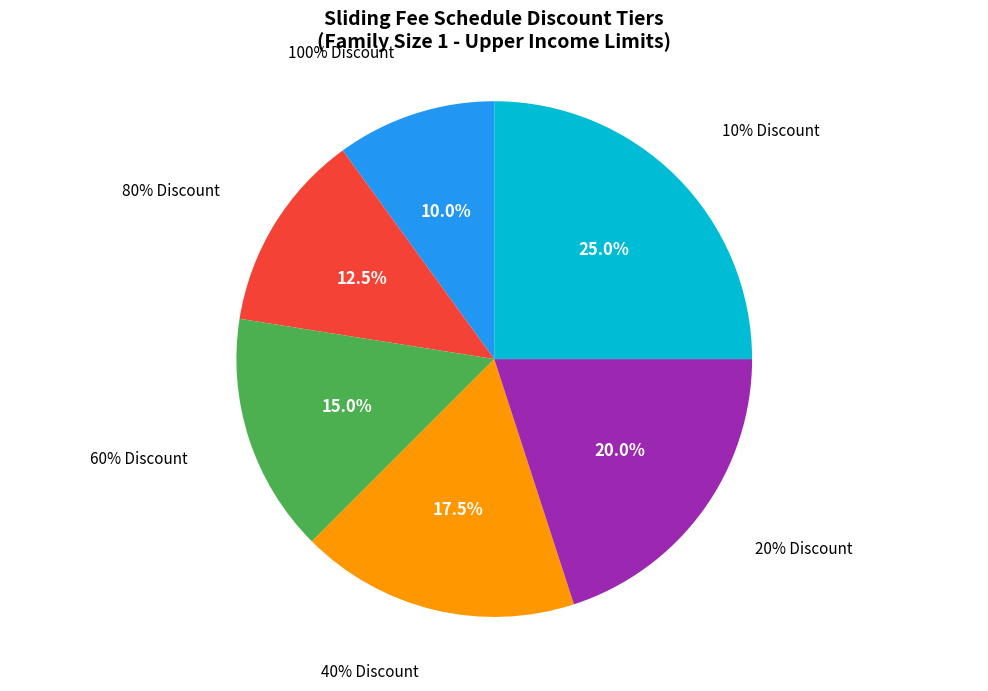

To the nearest percent, what portion does 60% Discount represent?

15%